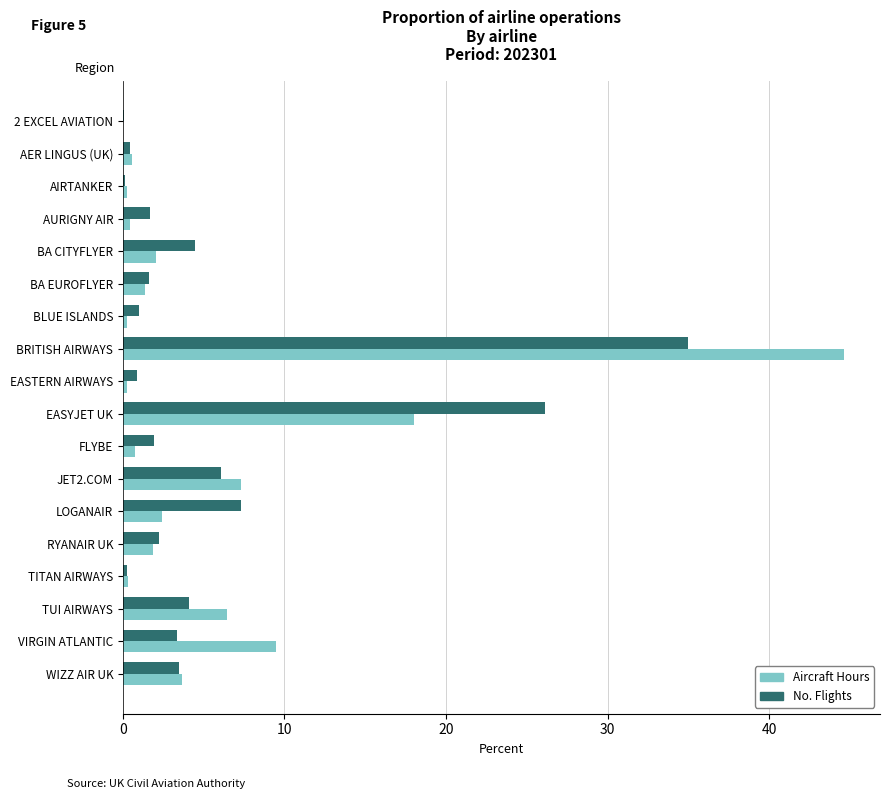

What is the sum of all No. Flights values?

100.0